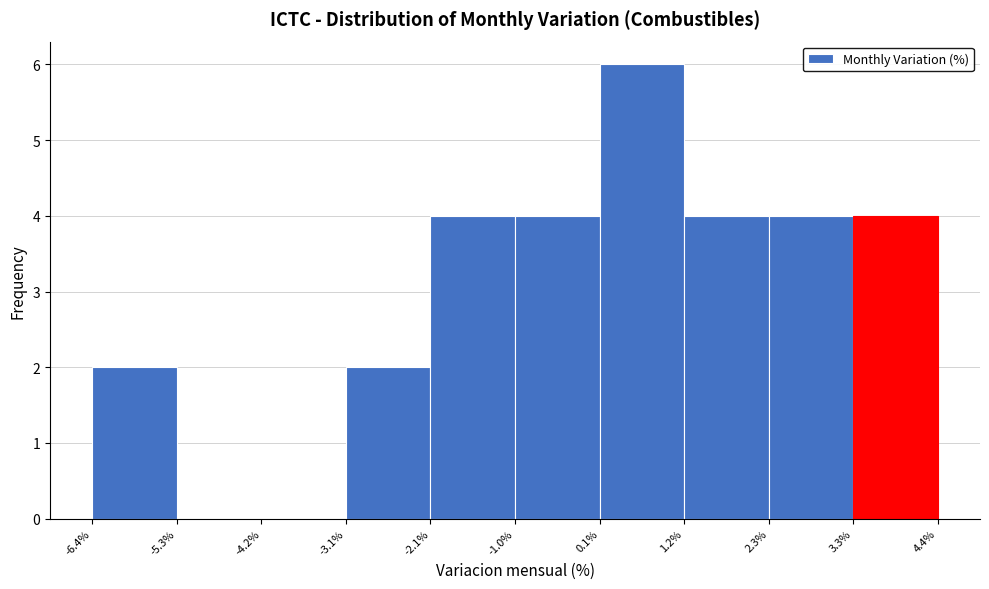

Reading left to right, list every bar in this chart as the range it spans on the x-axis followed by its height. The values are not printed on the chart, so give them approximately, as read against the axis.

-6.4% to -5.3%: 2
-5.3% to -4.2%: 0
-4.2% to -3.1%: 0
-3.1% to -2.1%: 2
-2.1% to -1.0%: 4
-1.0% to 0.1%: 4
0.1% to 1.2%: 6
1.2% to 2.3%: 4
2.3% to 3.3%: 4
3.3% to 4.4%: 4